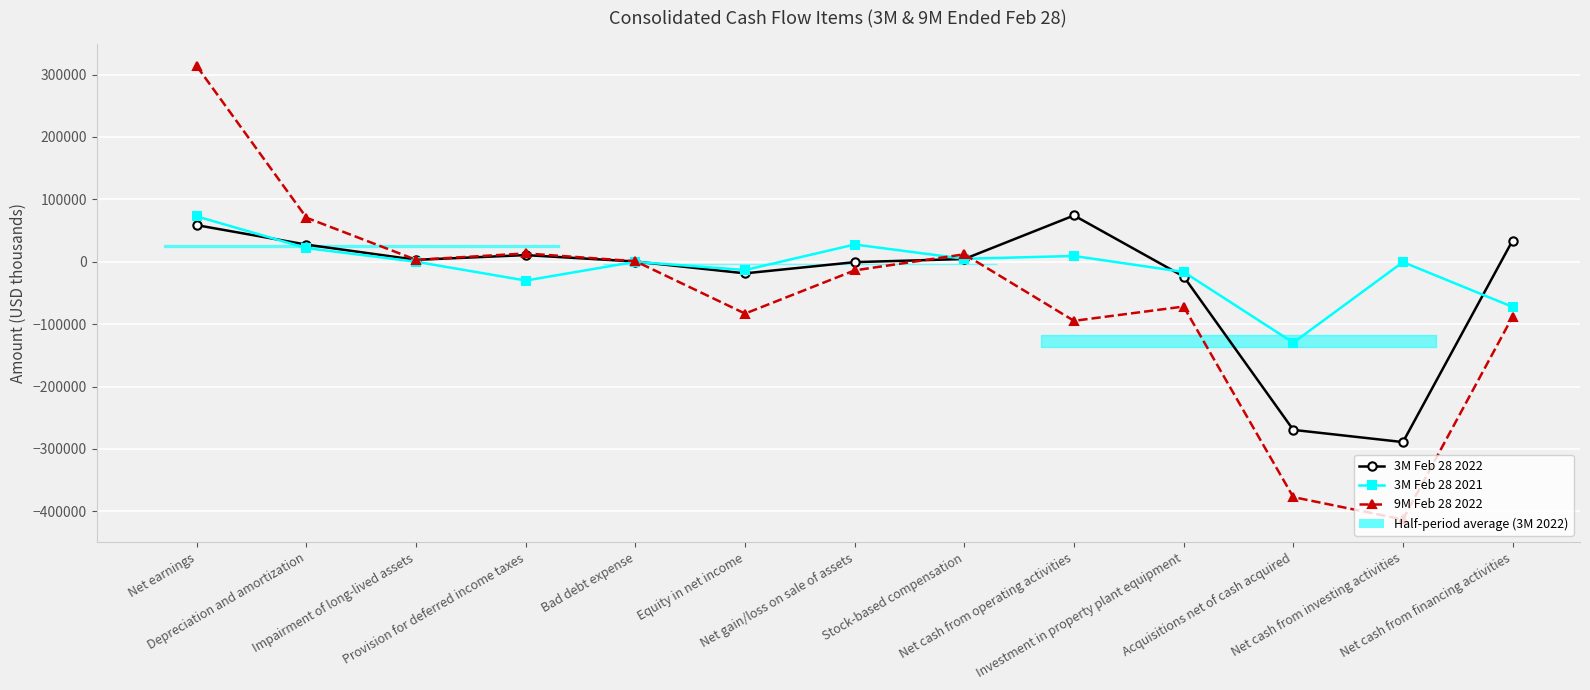

At which category is the sum across all series the highest?

Net earnings